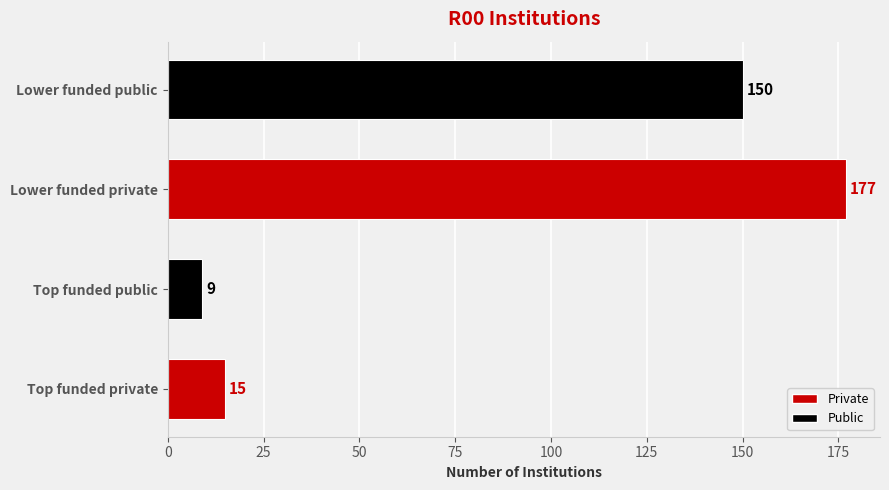

True or false: the data shows 4 at Top funded public.

False